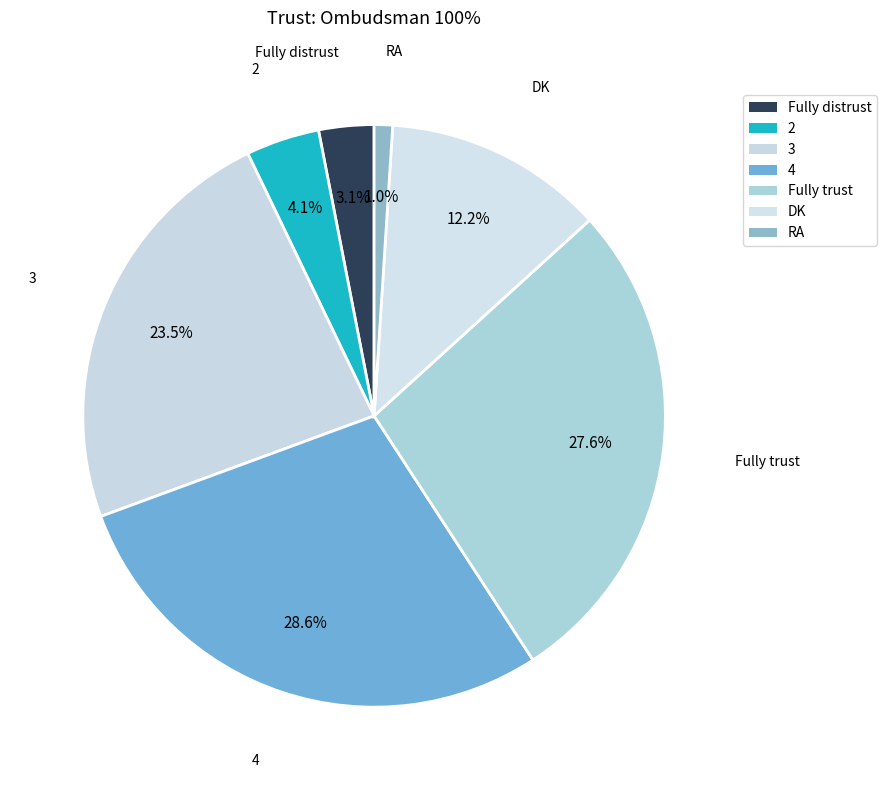

Is there a majority slice in this chart?

No